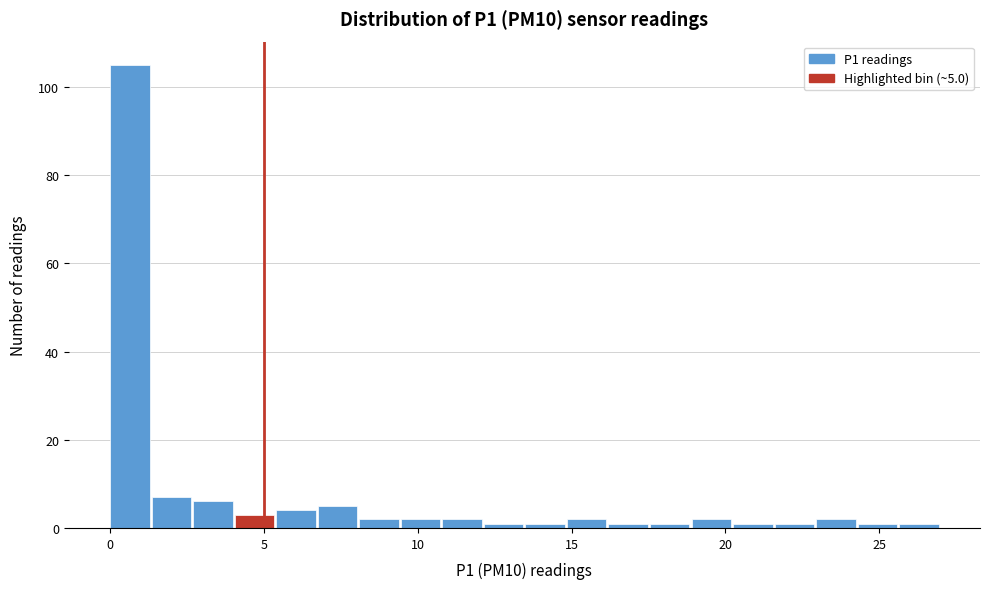

Read against the x-axis, roughly where is the centre of the tallest bar?

0.5